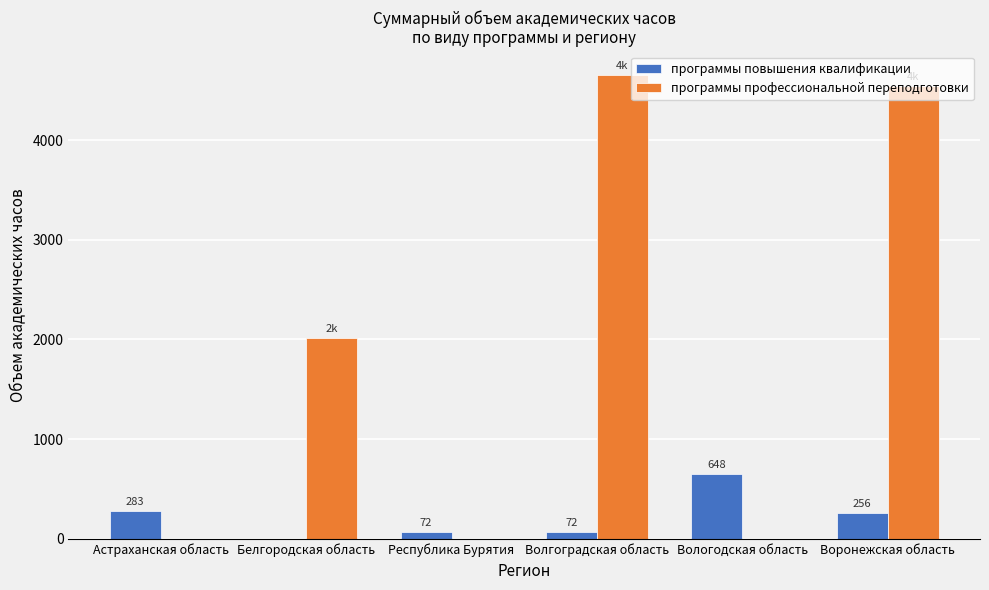

What is the sum of the программы повышения квалификации values at Астраханская область and Волгоградская область?

355